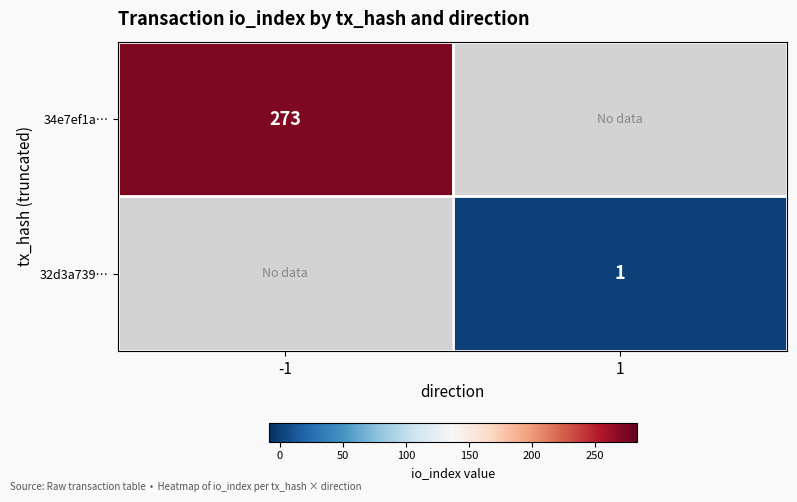

What is the minimum value shown in the chart?

1.0